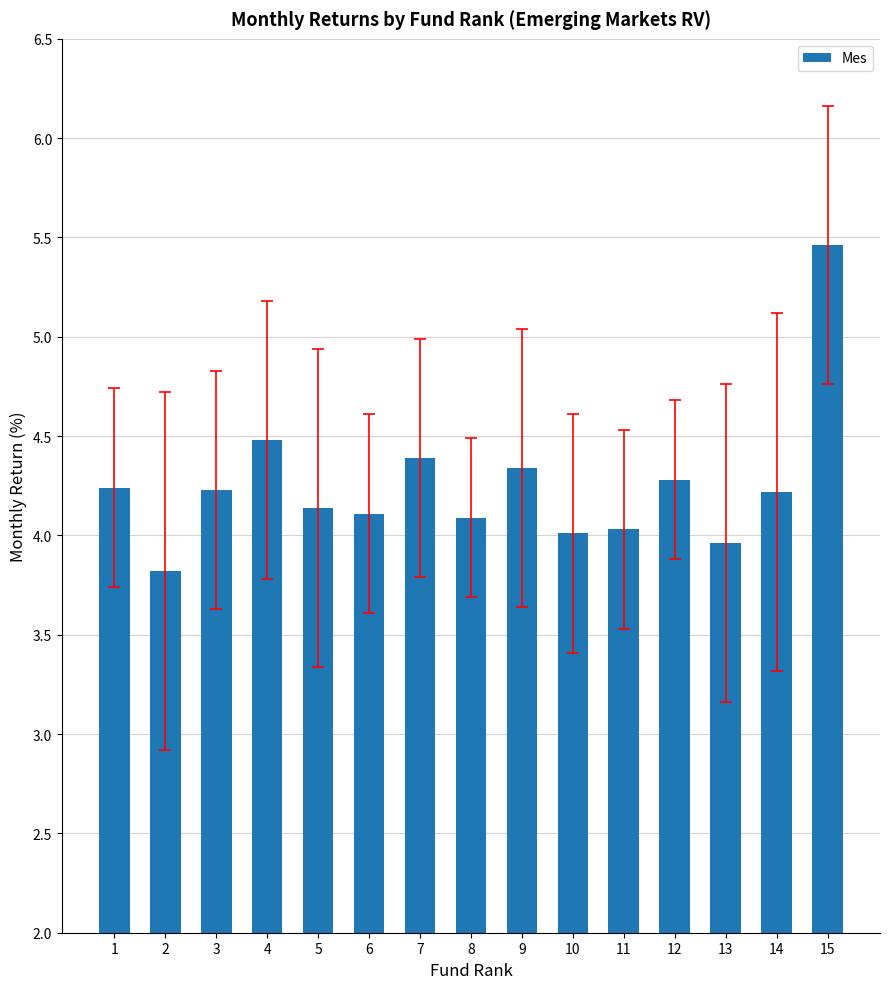

What is the ratio of the value at 9 to the value at 11?

1.1